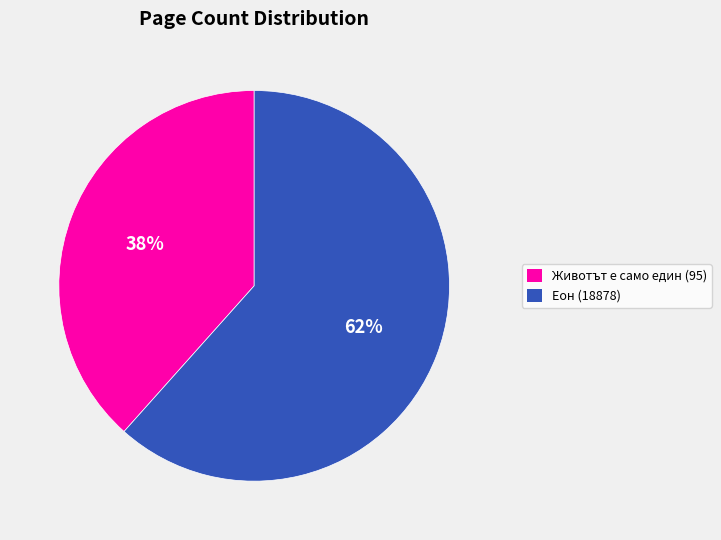

To the nearest percent, what is the average slice percentage?

50%